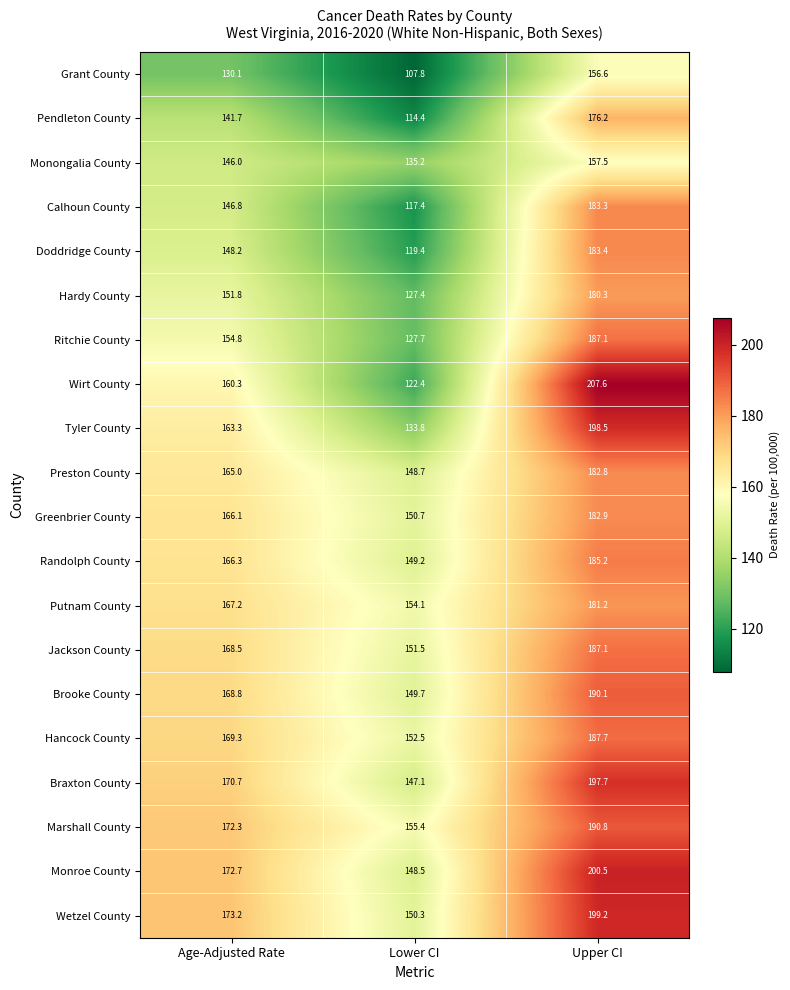

Which series has the largest total across all categories?

Wetzel County